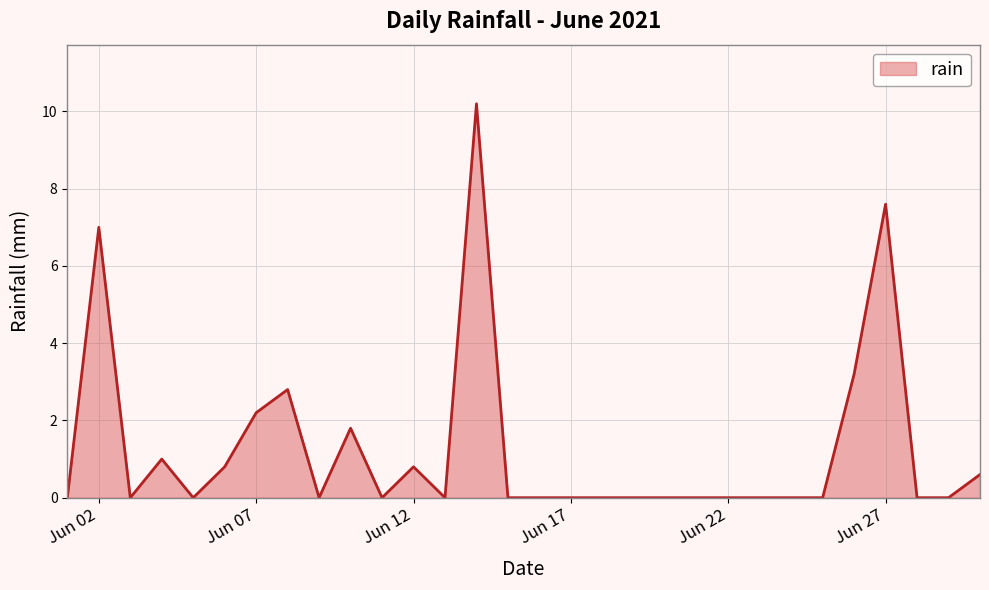

What is the difference between the maximum and minimum values?

10.2